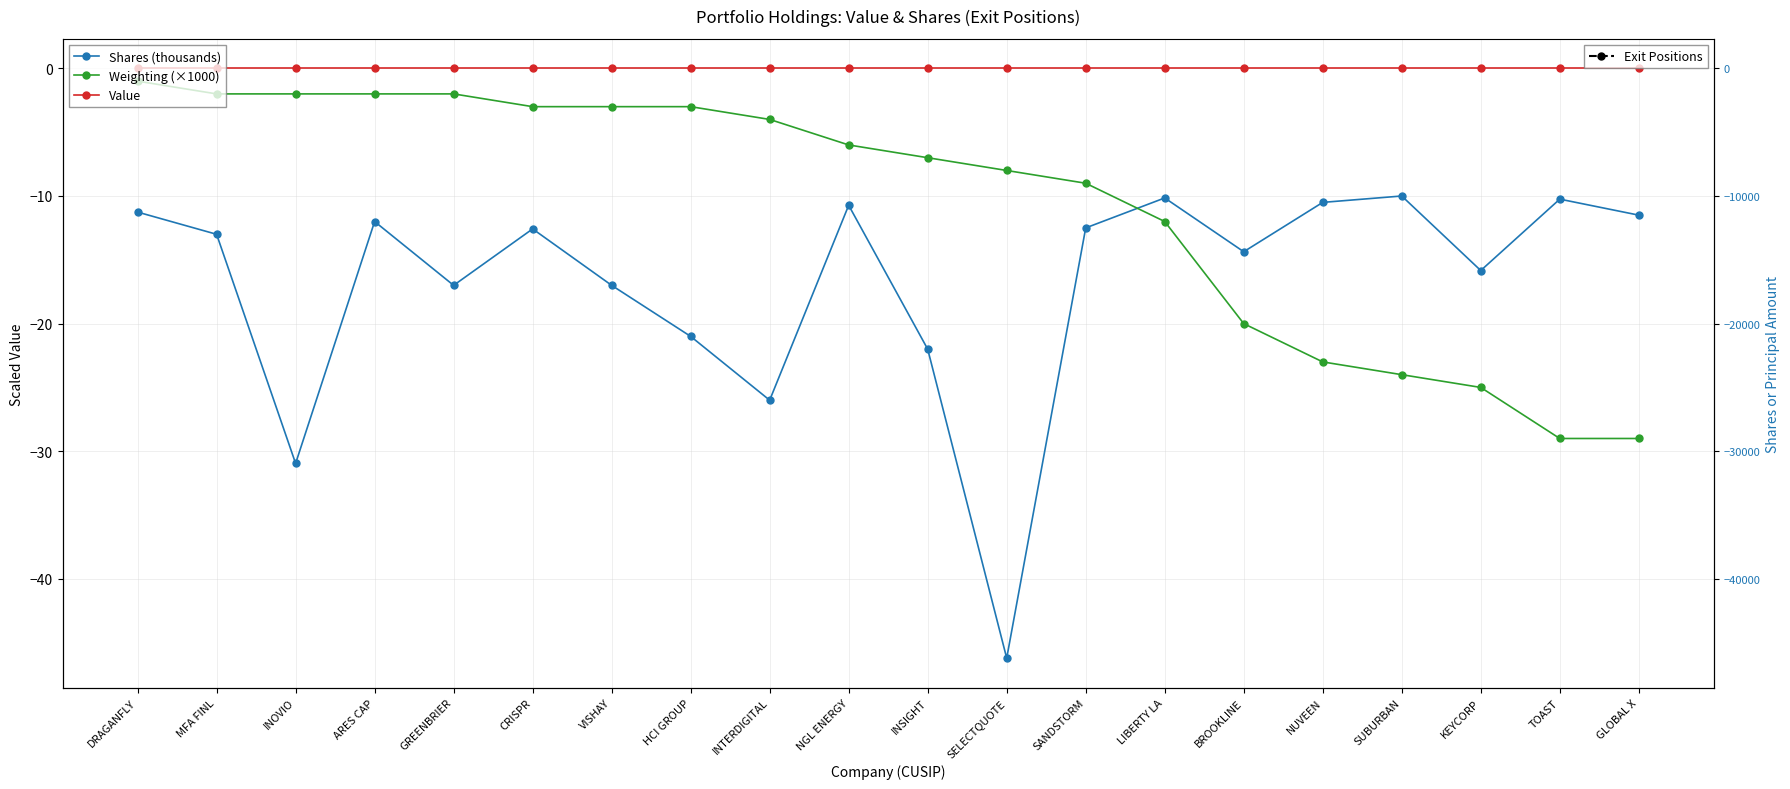

Which series changed the most between LIBERTY LA and SUBURBAN?

Weighting (×1000)